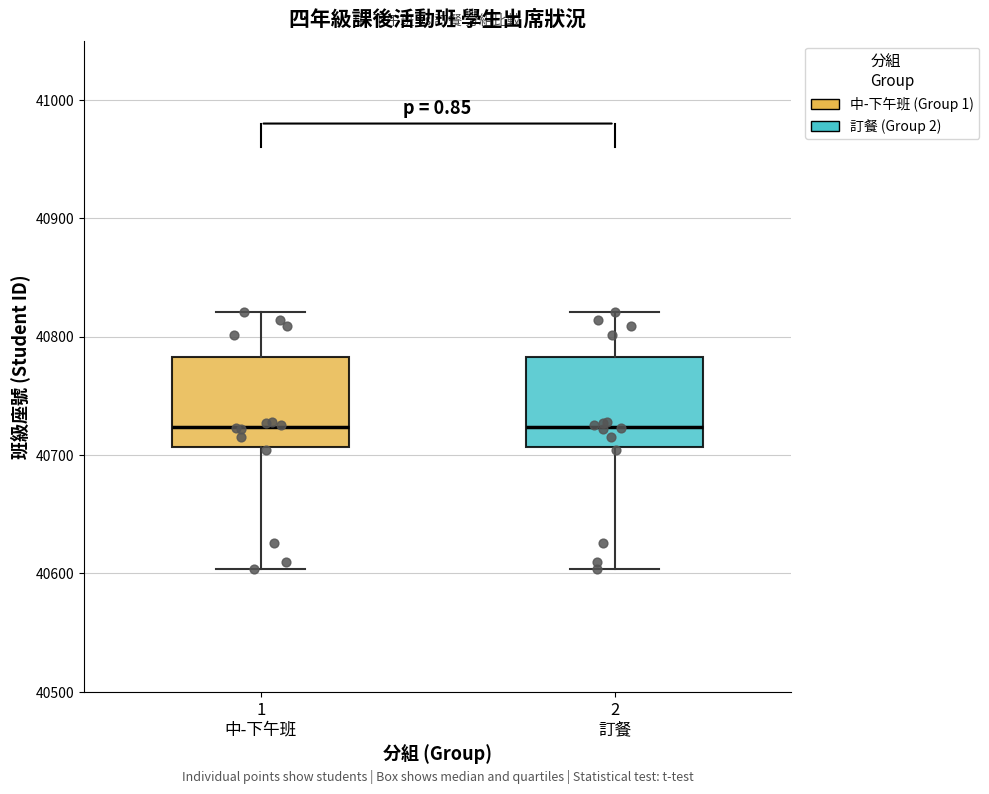

Where does the lower whisker of the box for 2 訂餐 end on the y-axis? The values are not printed on the chart, so give them approximately, as read against the axis.

40600